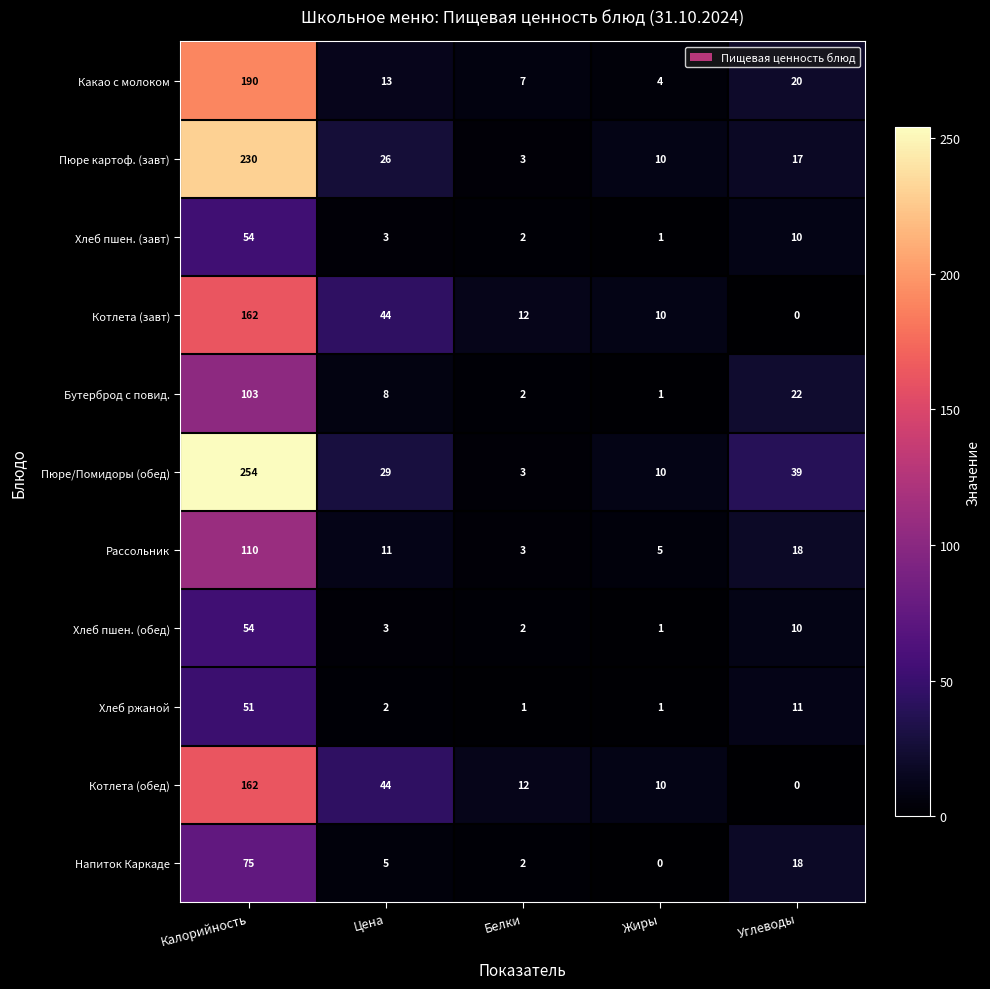

At which category is the sum across all series the highest?

Калорийность